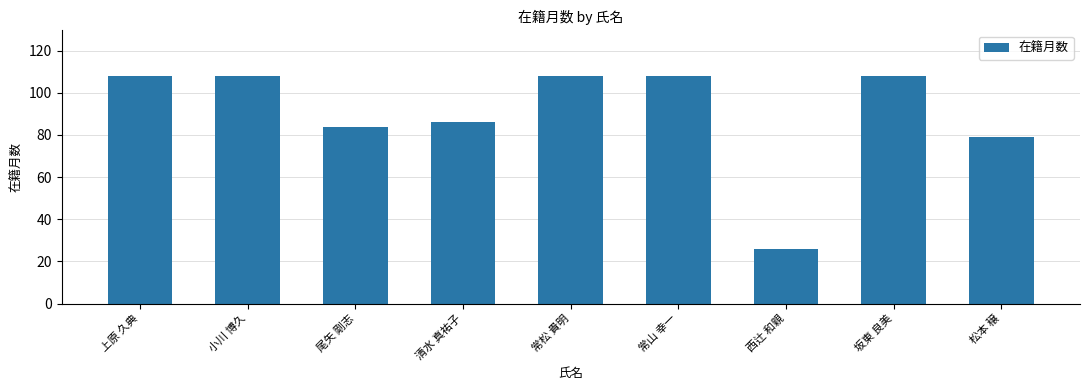

What is the smallest value displayed?

26